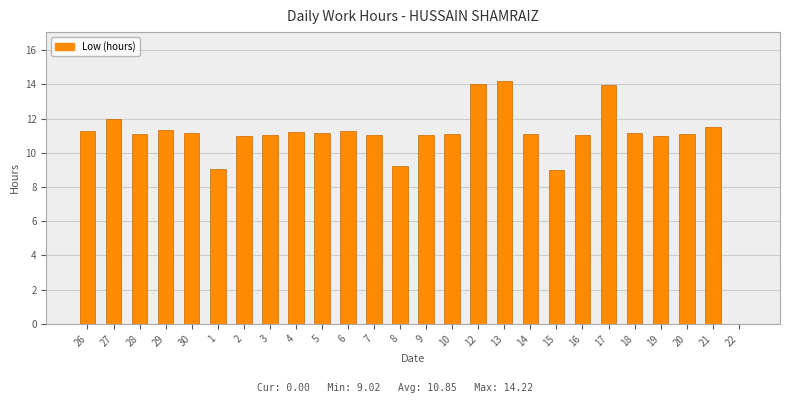

Is it true that the value at 21 is 11.5?

True